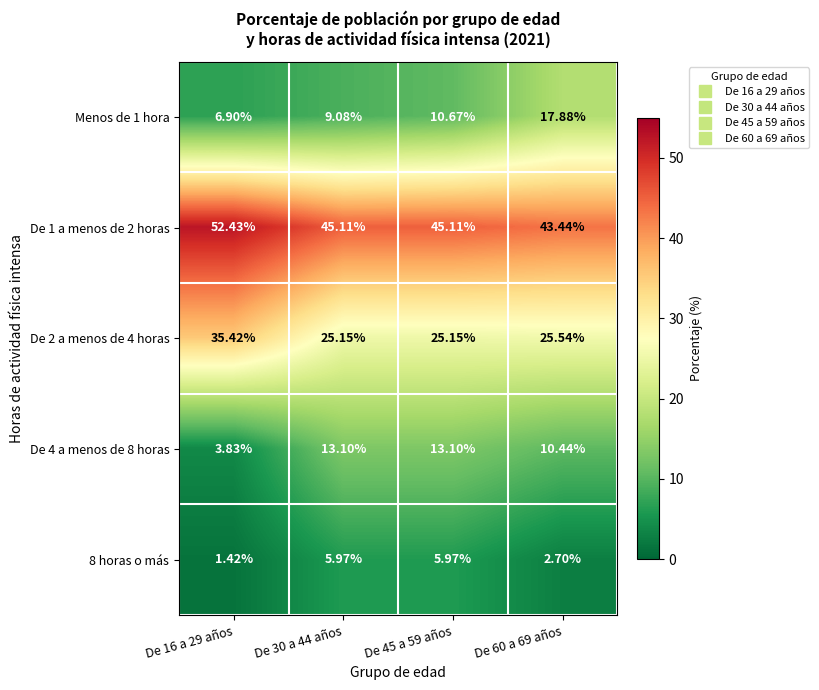

Is the value of De 1 a menos de 2 horas at De 60 a 69 años greater than the value of De 2 a menos de 4 horas at De 45 a 59 años?

Yes